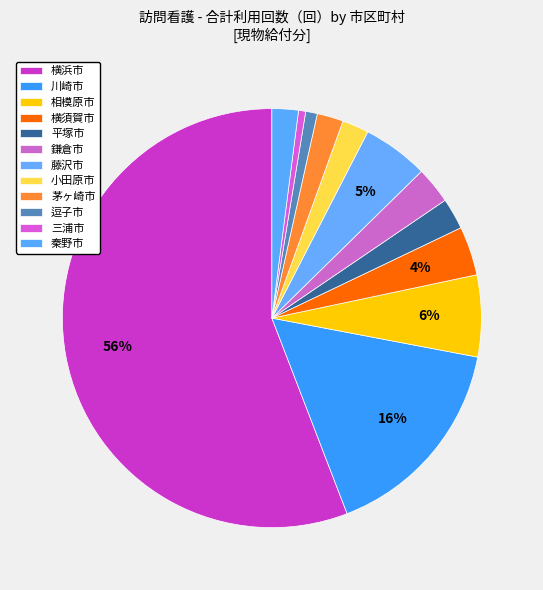

To the nearest percent, what portion does 横須賀市 represent?

4%